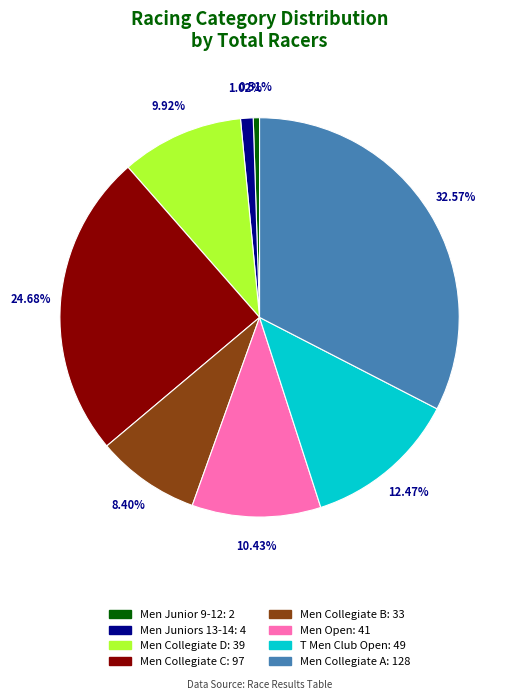

Which slice is the largest?

Men Collegiate A